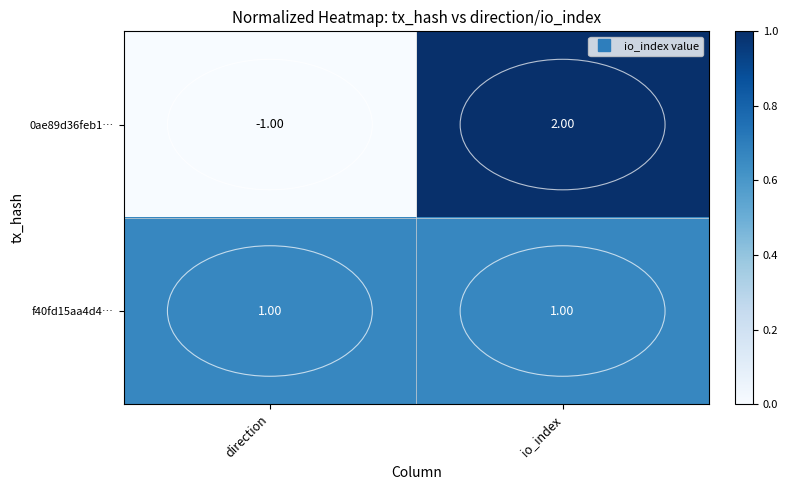

Rank the series at direction from lowest to highest value.

0ae89d36feb1…, f40fd15aa4d4…